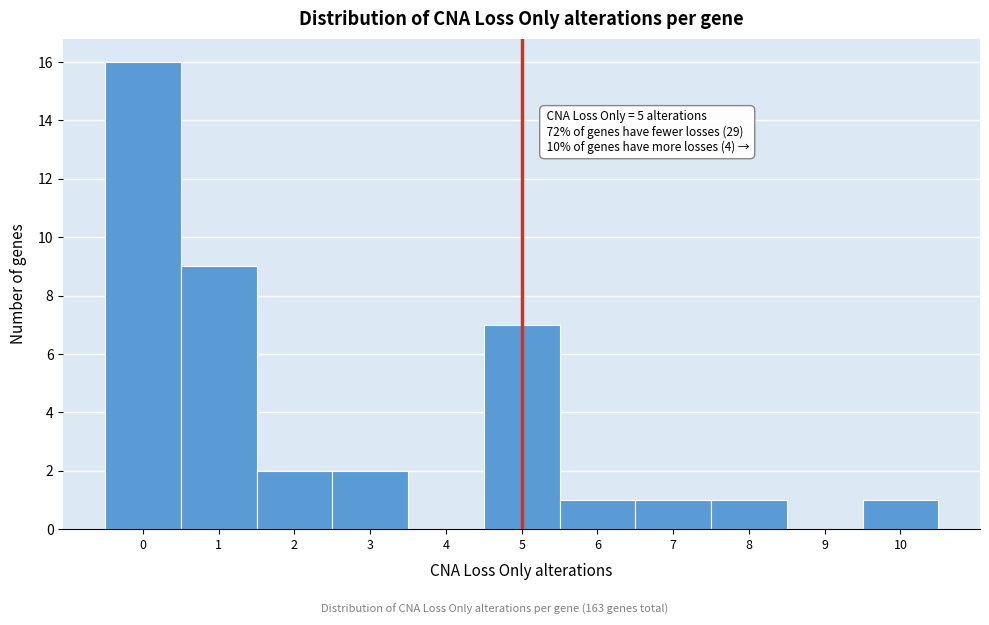

Over which range of the x-axis is the bar tallest?

-0.5 to 0.5